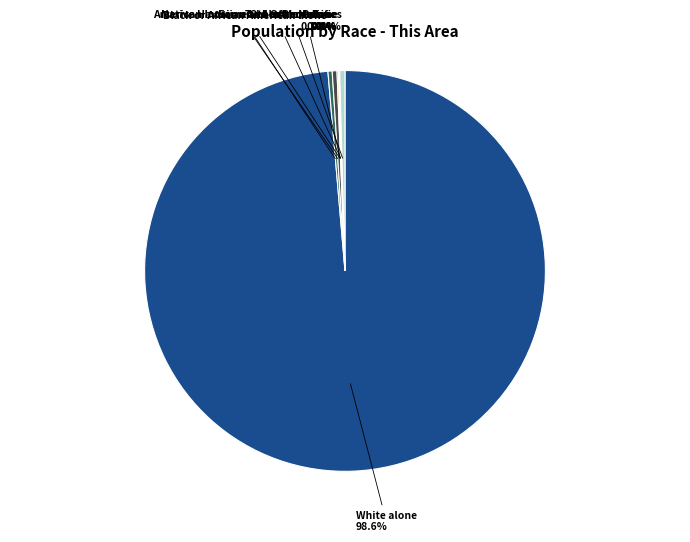

What is the change in value from American Indian and Alaska Native to Native Hawaiian and Other Pacific?

-9